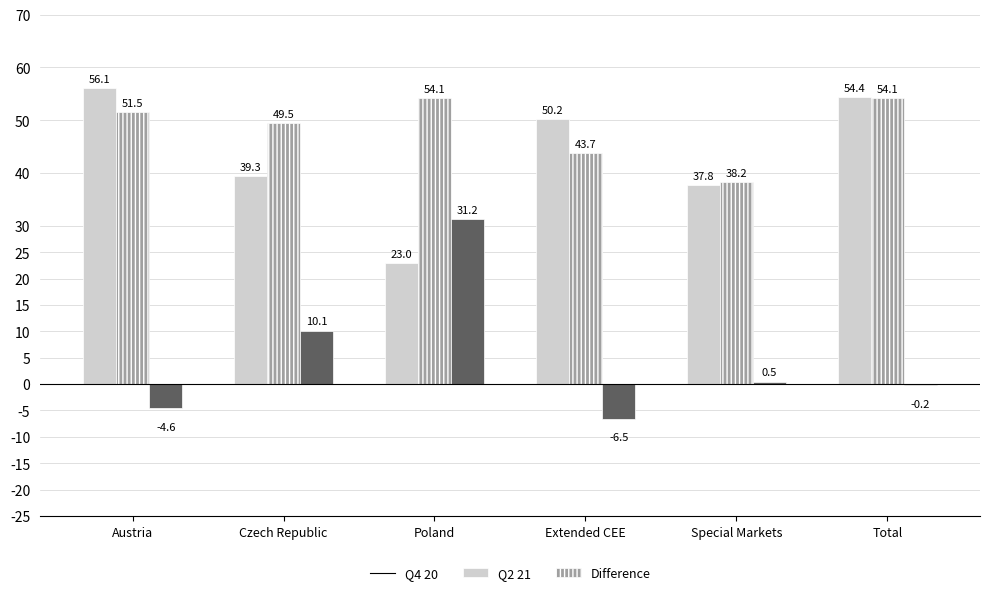

Does the chart contain stacked bars?

No